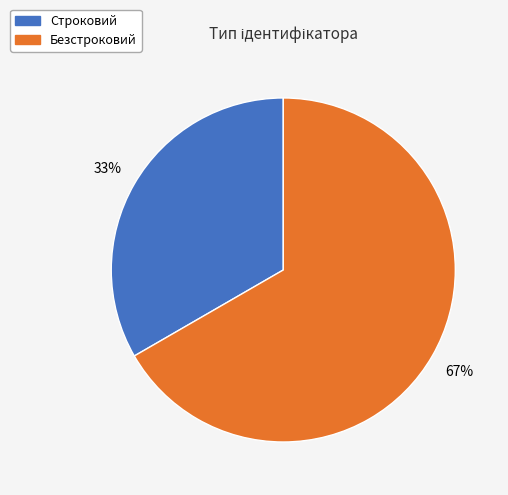

How many slices are in this pie chart?

2